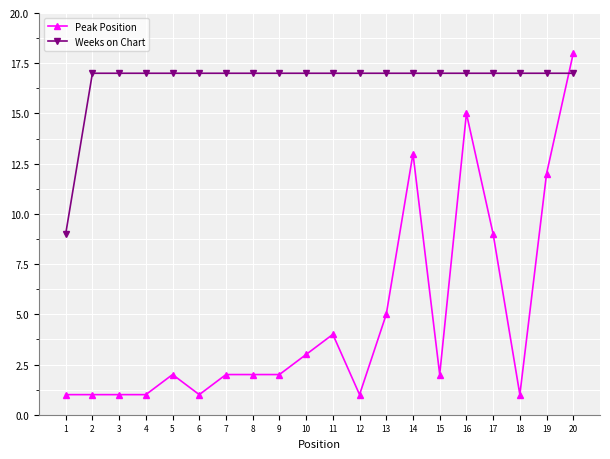

Reading right to left, extract all data points from this chart.

Peak Position: 20=18	19=12	18=1	17=9	16=15	15=2	14=13	13=5	12=1	11=4	10=3	9=2	8=2	7=2	6=1	5=2	4=1	3=1	2=1	1=1
Weeks on Chart: 20=17	19=17	18=17	17=17	16=17	15=17	14=17	13=17	12=17	11=17	10=17	9=17	8=17	7=17	6=17	5=17	4=17	3=17	2=17	1=9